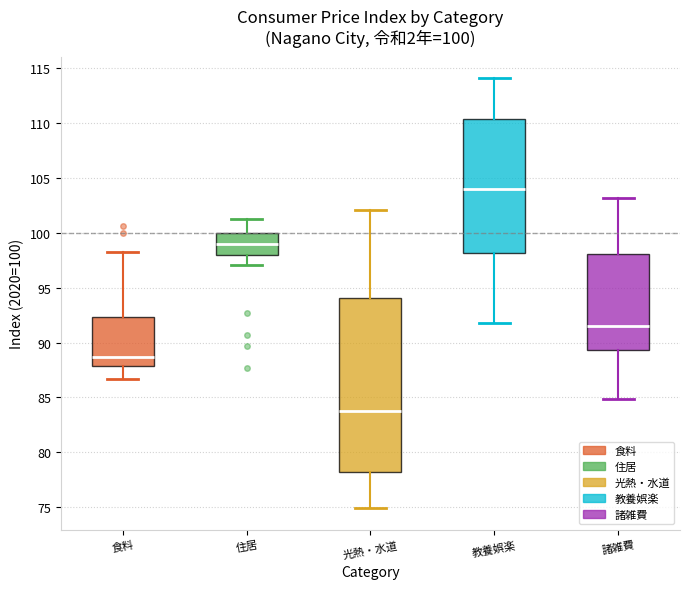

Which box's median line is the lowest?

光熱・水道